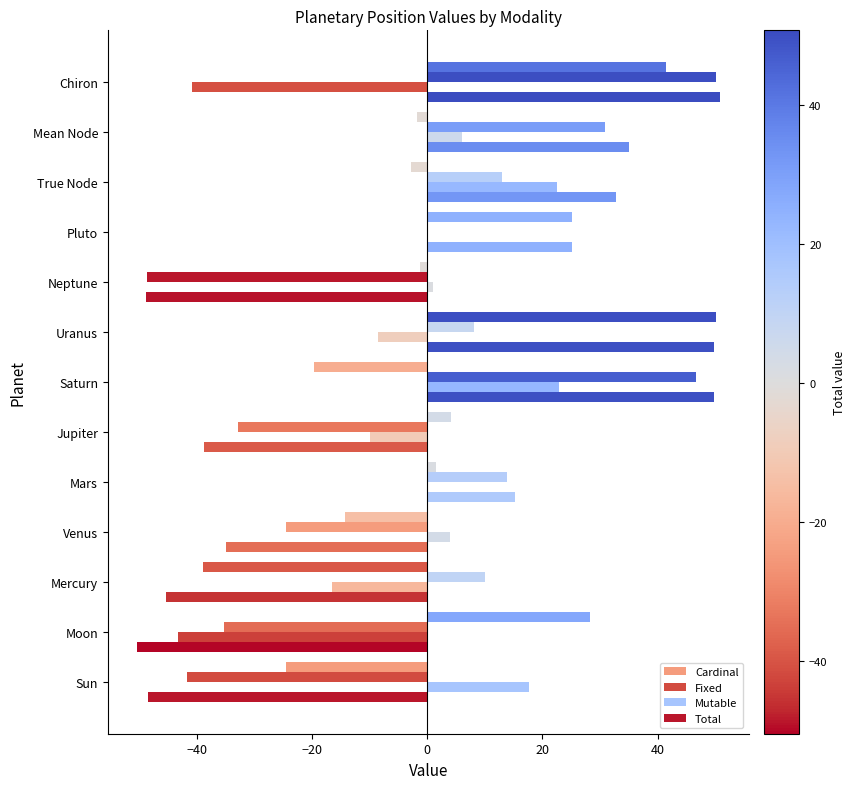

How many distinct data groups are displayed?

4